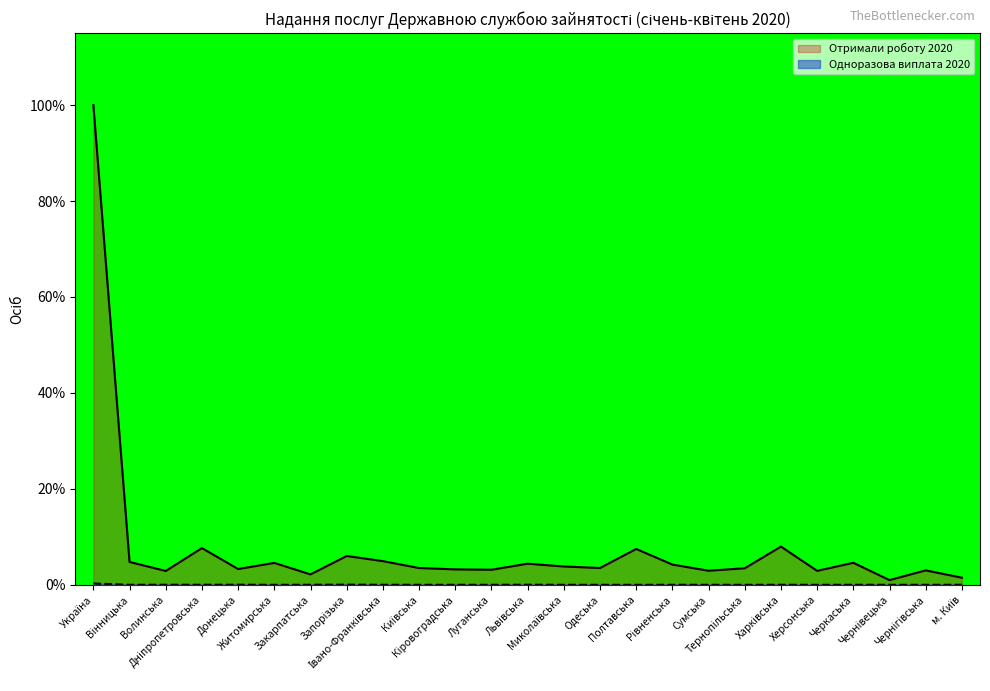

True or false: Отримали роботу 2020 and Одноразова виплата 2020 intersect in this chart.

False